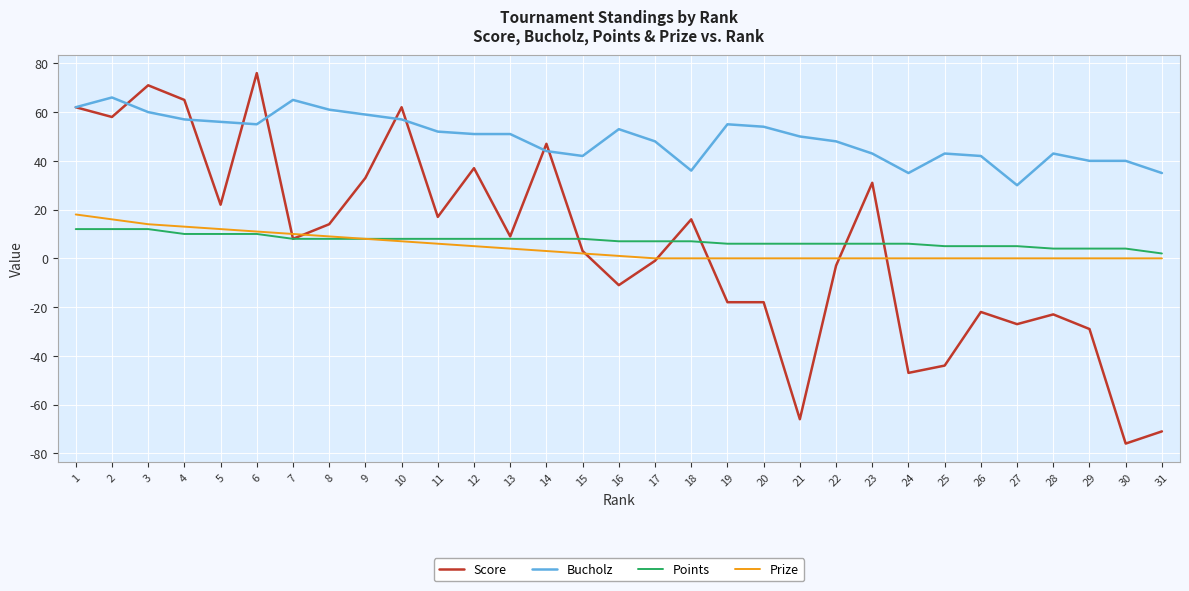

How many lines are shown in the chart?

4